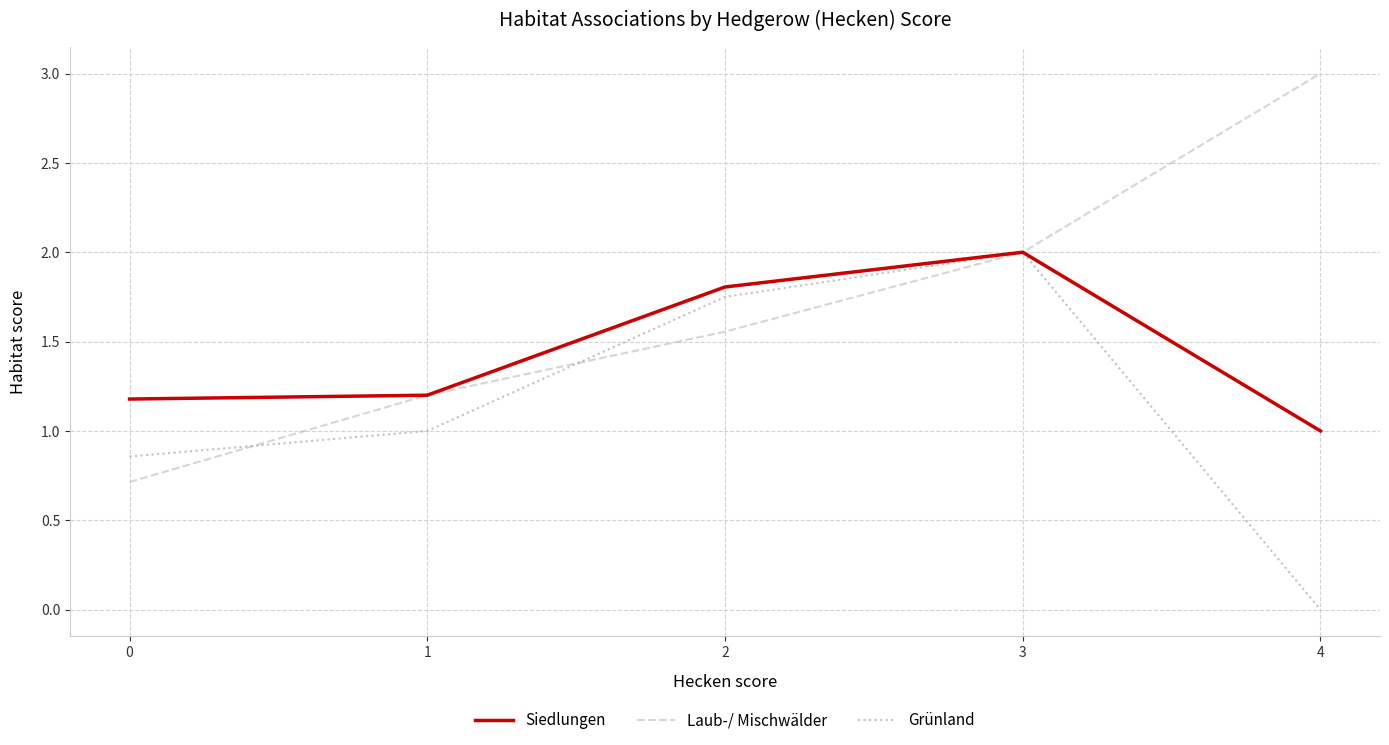

What is the sum of the Siedlungen values at 0 and 2?

3.0